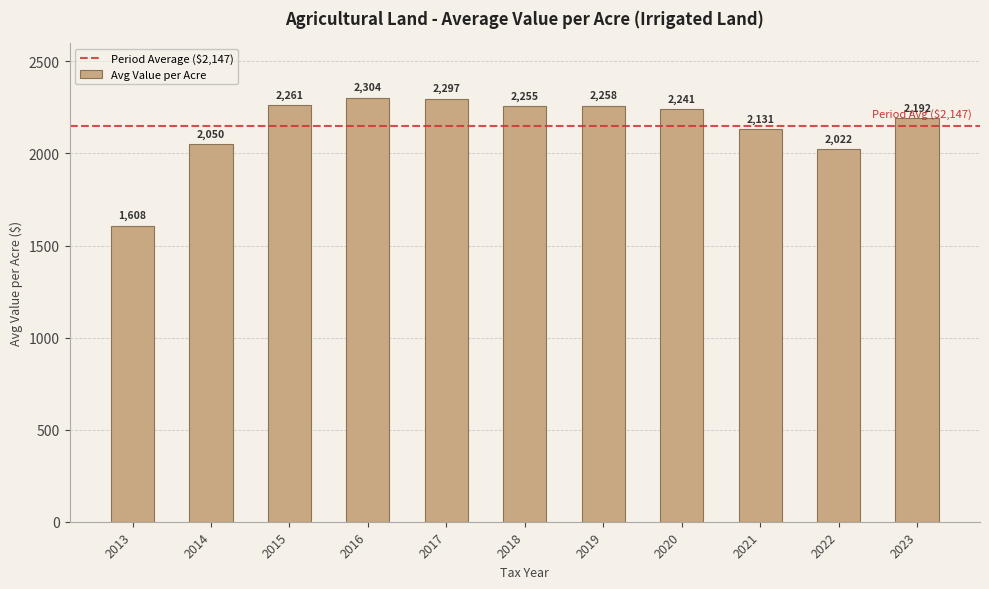

Between 2022 and 2014, which is larger?

2014